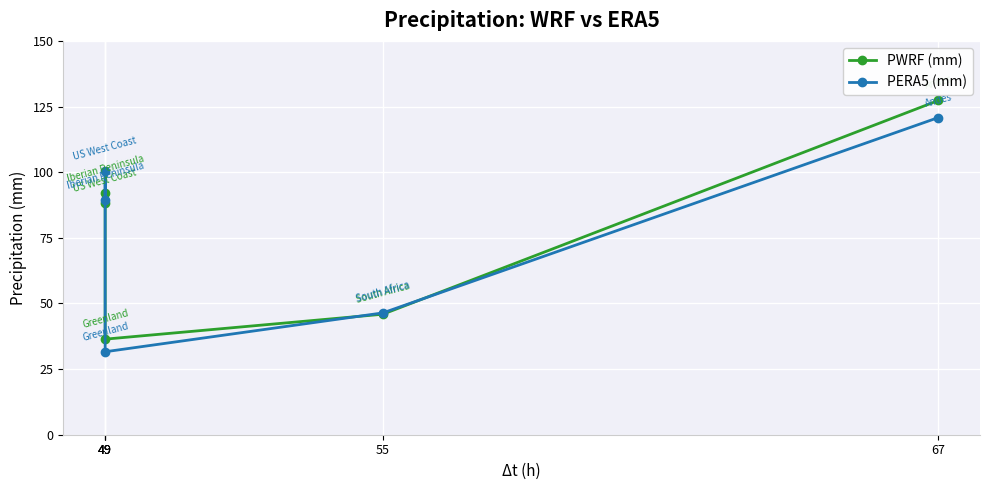

Rank the series at 55 from lowest to highest value.

PWRF (mm), PERA5 (mm)